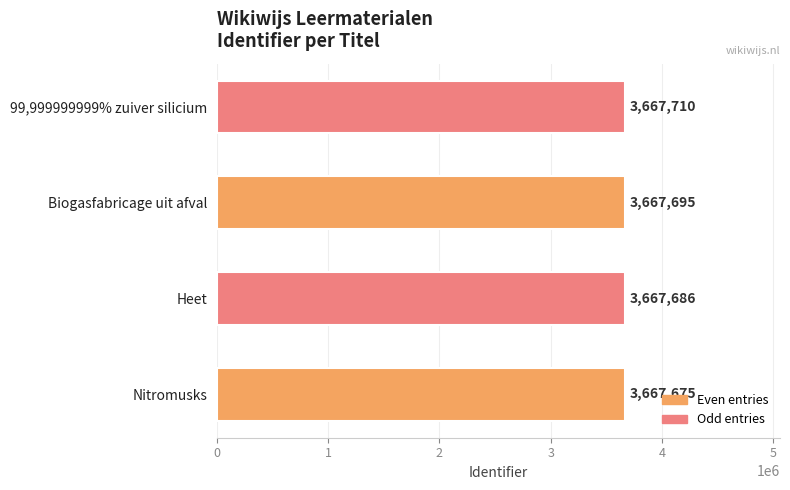

What is the average value?

3667692